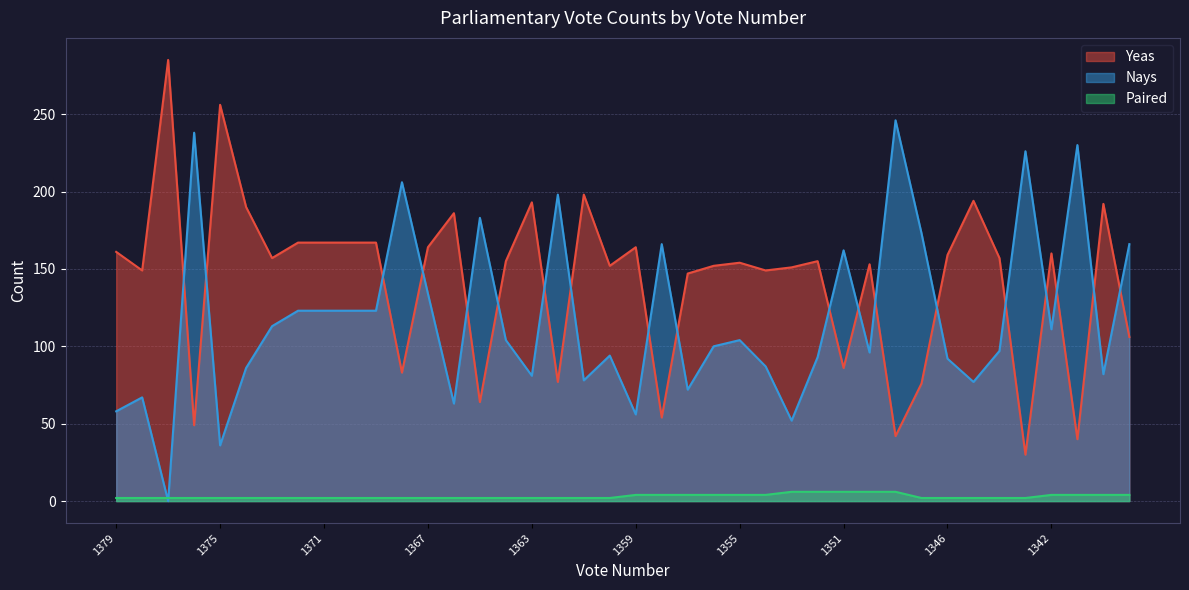

Which series has the largest total across all categories?

Yeas